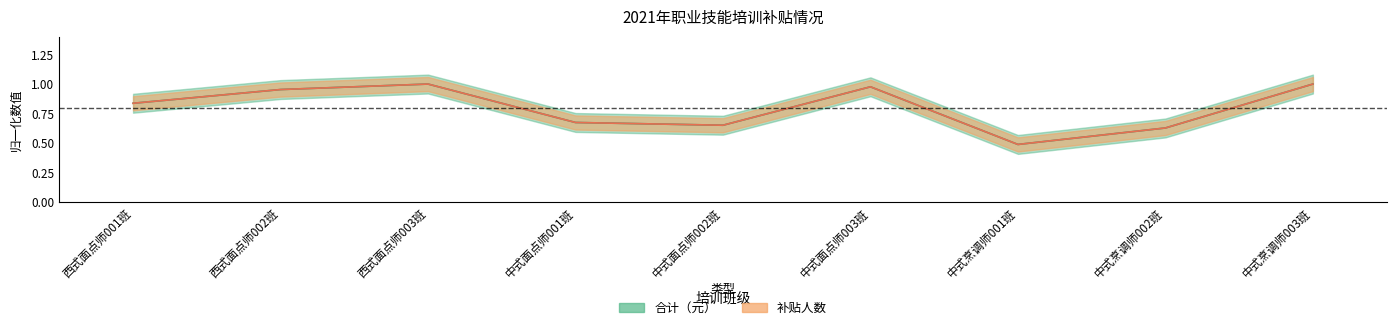

True or false: 补贴人数 and 合计（元） intersect in this chart.

False